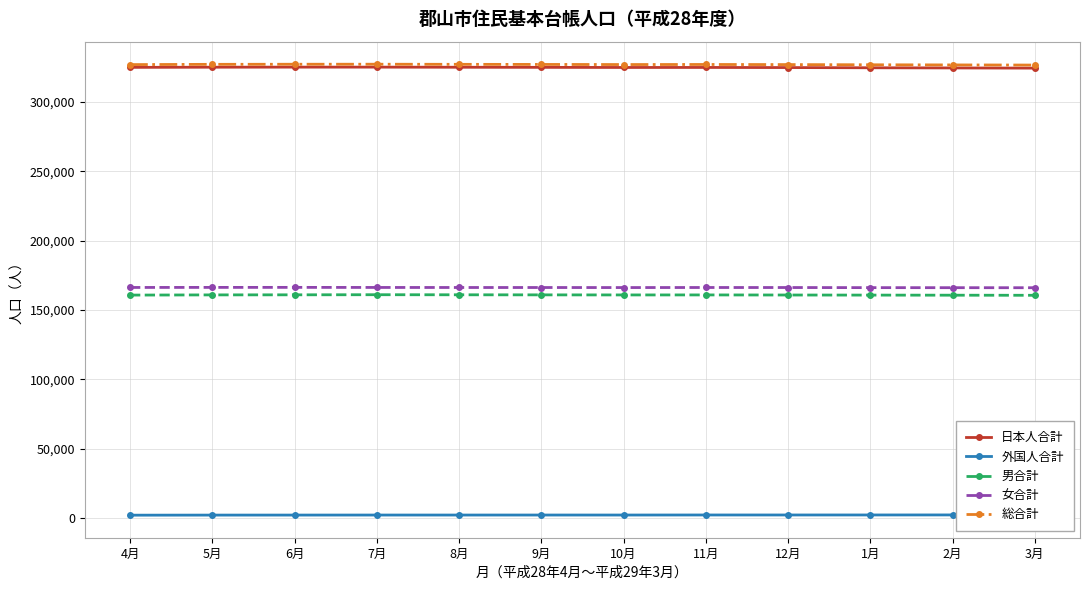

List the series in order of their peak value, highest first.

総合計, 日本人合計, 女合計, 男合計, 外国人合計